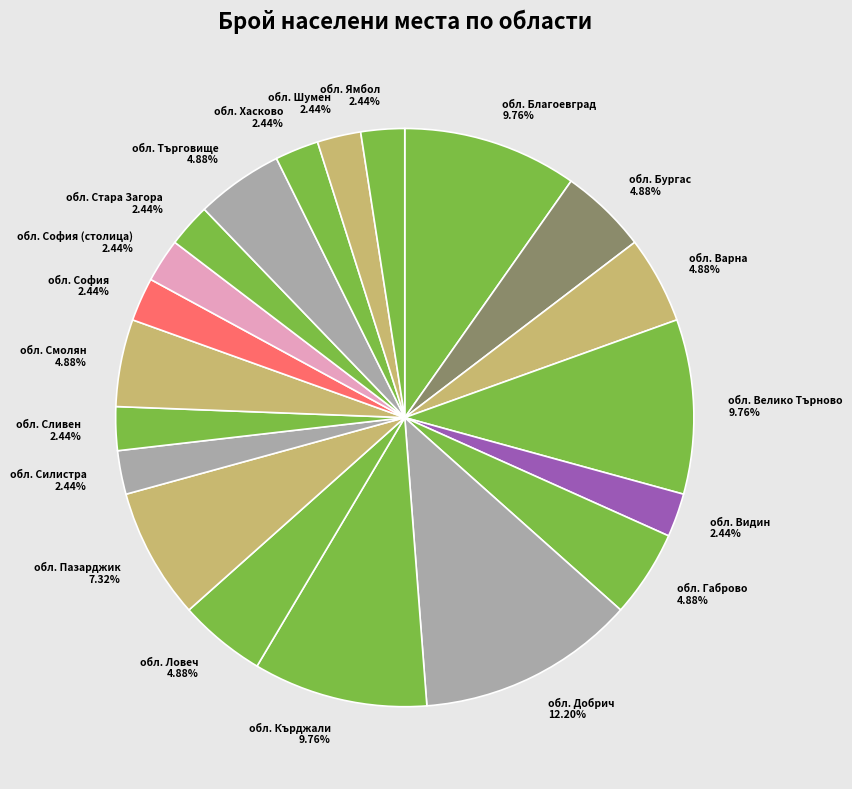

To the nearest percent, what percentage of the pie is обл. София?

2%